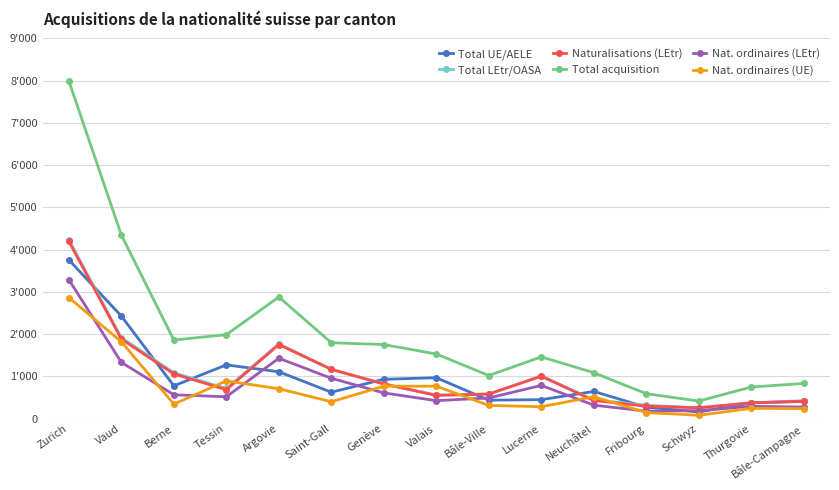

Reading left to right, transcribe all the data shown in this chart.

Total UE/AELE: Zurich=3758	Vaud=2428	Berne=777	Tessin=1273	Argovie=1110	Saint-Gall=626	Genève=932	Valais=969	Bâle-Ville=437	Lucerne=450	Neuchâtel=644	Fribourg=273	Schwyz=158	Thurgovie=373	Bâle-Campagne=408
Total LEtr/OASA: Zurich=4234	Vaud=1918	Berne=1085	Tessin=714	Argovie=1769	Saint-Gall=1171	Genève=822	Valais=561	Bâle-Ville=584	Lucerne=1012	Neuchâtel=444	Fribourg=318	Schwyz=259	Thurgovie=376	Bâle-Campagne=425
Naturalisations (LEtr): Zurich=4195	Vaud=1884	Berne=1059	Tessin=685	Argovie=1754	Saint-Gall=1165	Genève=822	Valais=549	Bâle-Ville=582	Lucerne=1004	Neuchâtel=430	Fribourg=295	Schwyz=257	Thurgovie=374	Bâle-Campagne=413
Total acquisition: Zurich=7992	Vaud=4346	Berne=1862	Tessin=1987	Argovie=2879	Saint-Gall=1797	Genève=1754	Valais=1530	Bâle-Ville=1021	Lucerne=1462	Neuchâtel=1088	Fribourg=591	Schwyz=417	Thurgovie=749	Bâle-Campagne=833
Nat. ordinaires (LEtr): Zurich=3290	Vaud=1333	Berne=565	Tessin=518	Argovie=1430	Saint-Gall=956	Genève=610	Valais=426	Bâle-Ville=490	Lucerne=787	Neuchâtel=320	Fribourg=178	Schwyz=190	Thurgovie=292	Bâle-Campagne=275
Nat. ordinaires (UE): Zurich=2867	Vaud=1820	Berne=344	Tessin=893	Argovie=709	Saint-Gall=400	Genève=769	Valais=769	Bâle-Ville=313	Lucerne=283	Neuchâtel=519	Fribourg=145	Schwyz=80	Thurgovie=244	Bâle-Campagne=239